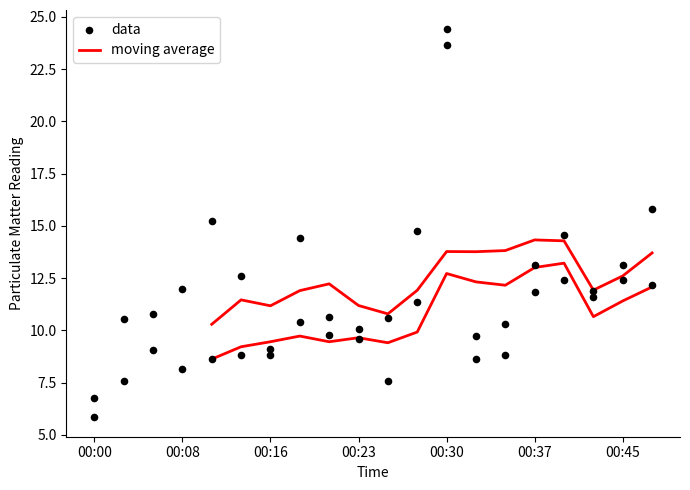

What is the total value across all series at 10?

21.4